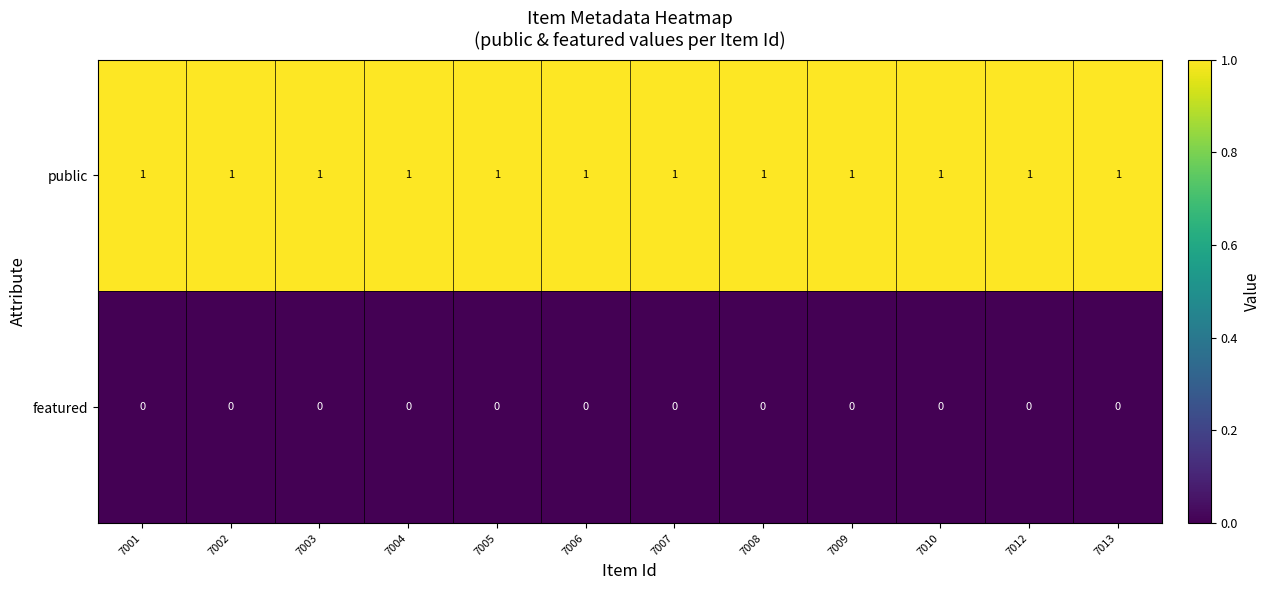

The public series shows 1 at 7008. True or false?

True